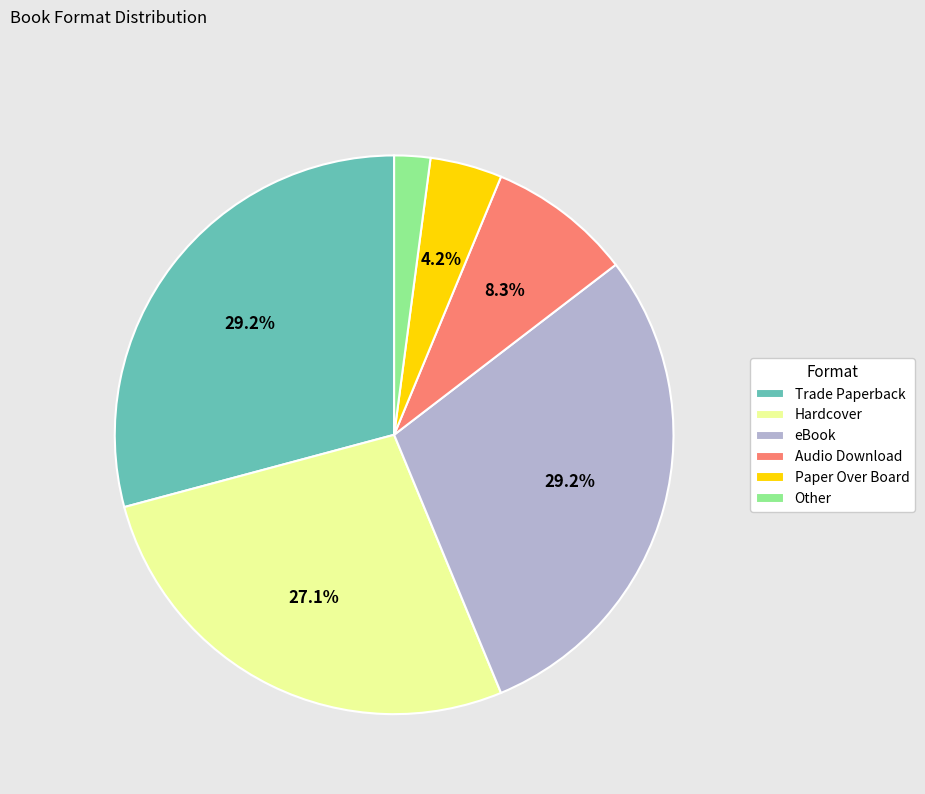

Combined, do Trade Paperback and eBook account for over 50%?

Yes